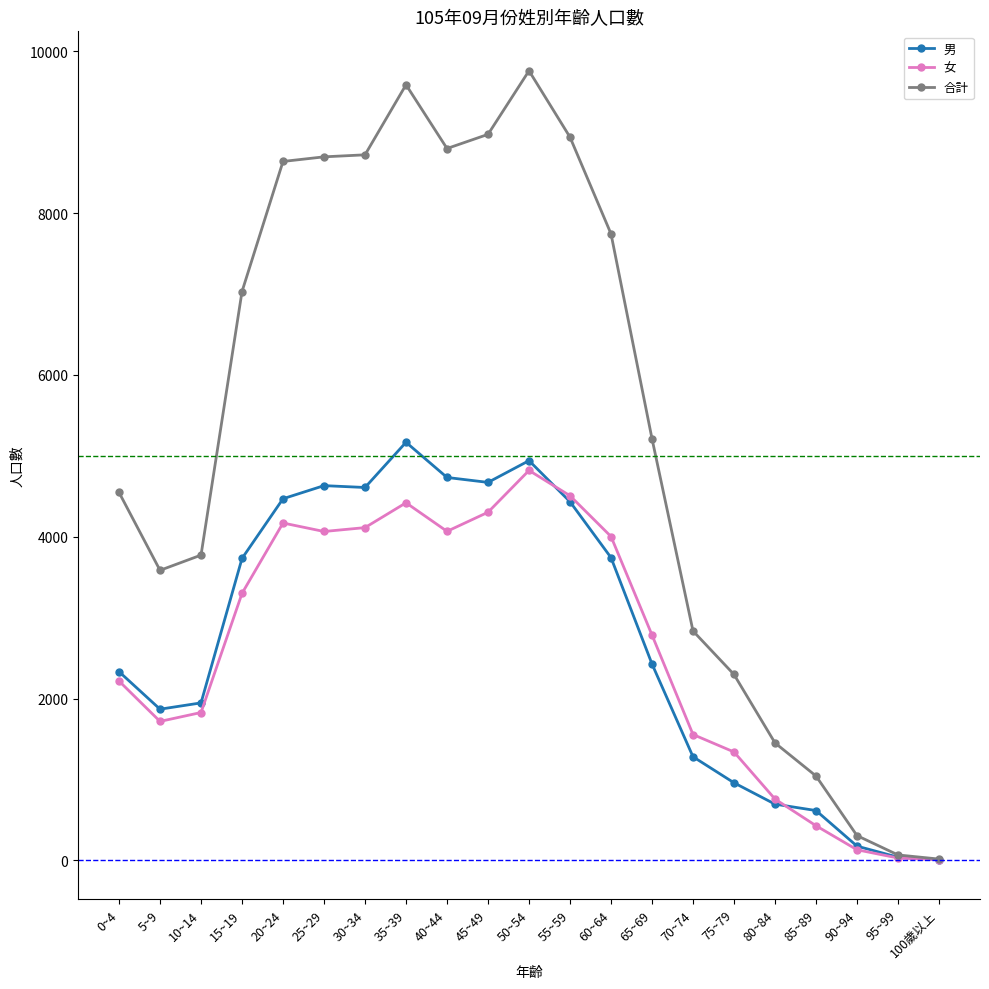

How many interior local peaks does the 女 series have?

3